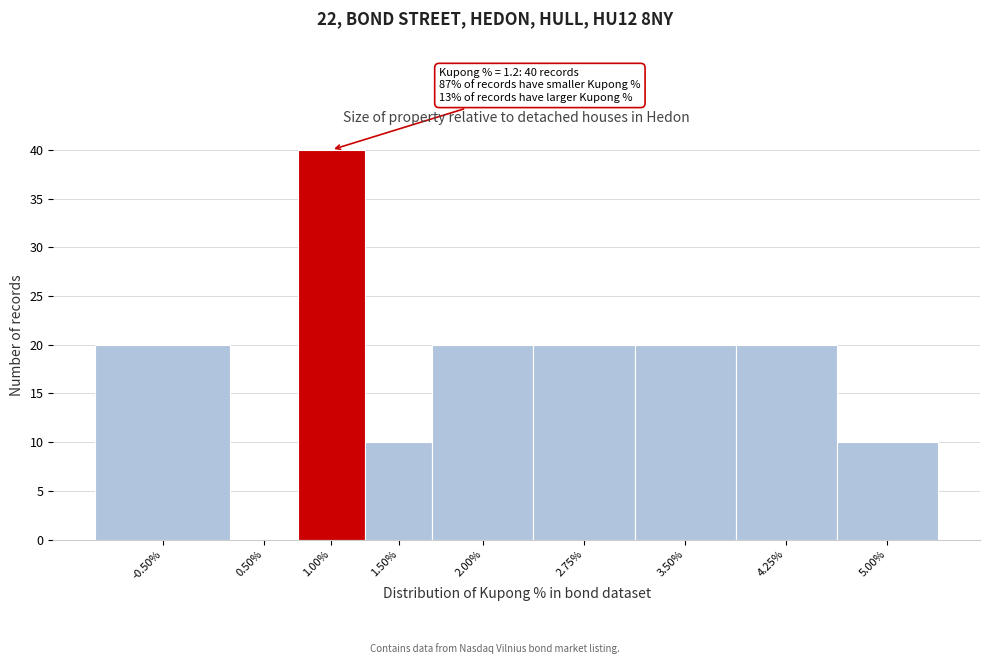

Reading left to right, extract all data points from this chart.

-0.50%=20	0.50%=0	1.00%=40	1.50%=10	2.00%=20	2.75%=20	3.50%=20	4.25%=20	5.00%=10